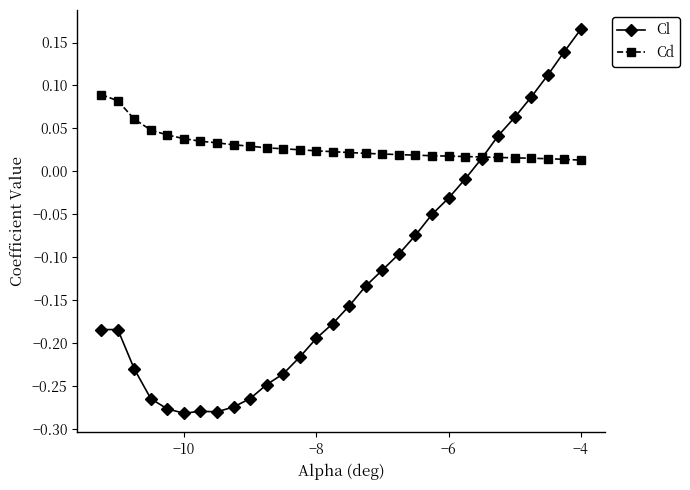

Count the Cd values in the range 0 to 1.

30